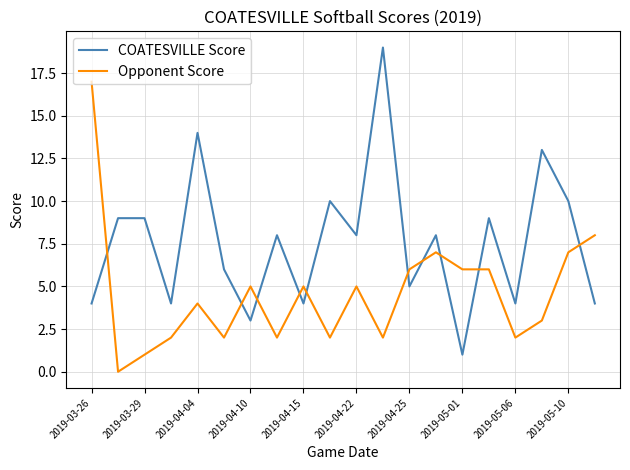

List the series in order of their overall mean, lowest first.

Opponent Score, COATESVILLE Score